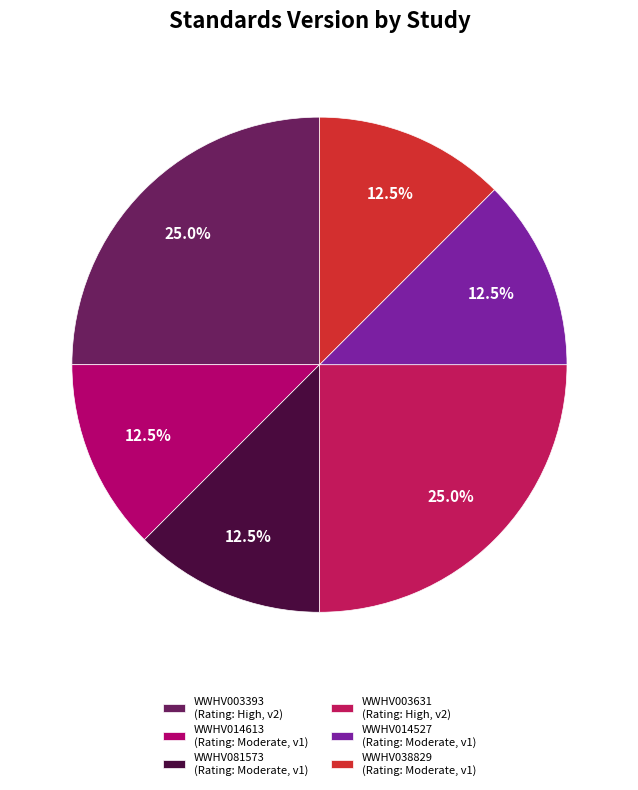

How many segments does this pie chart have?

6